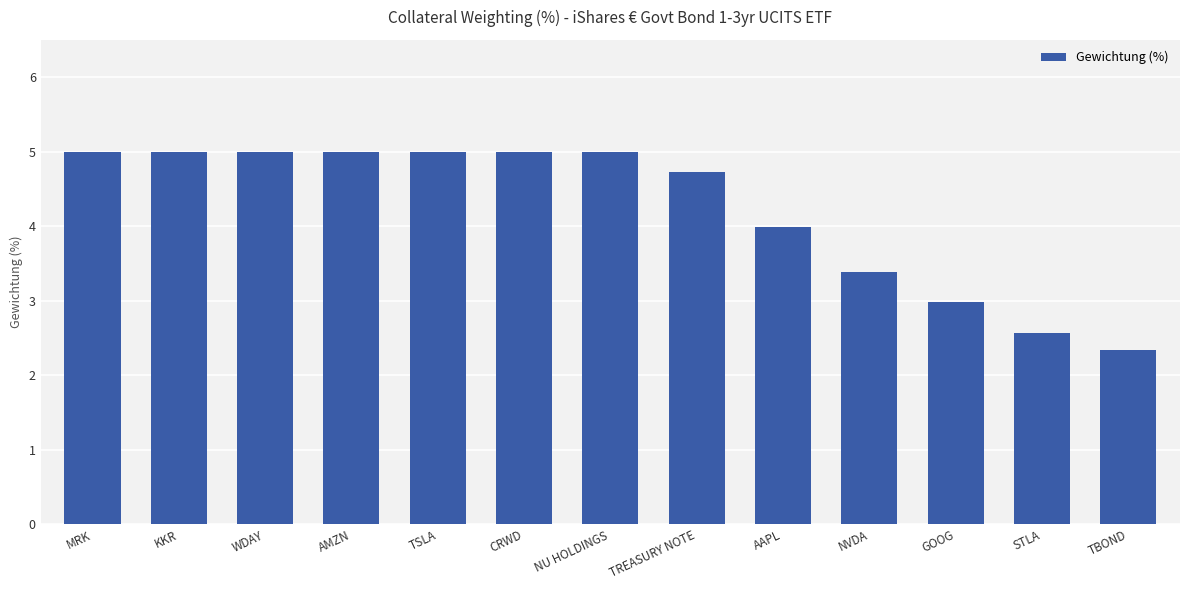

What is the value of the 7th bar from the left?

5.0